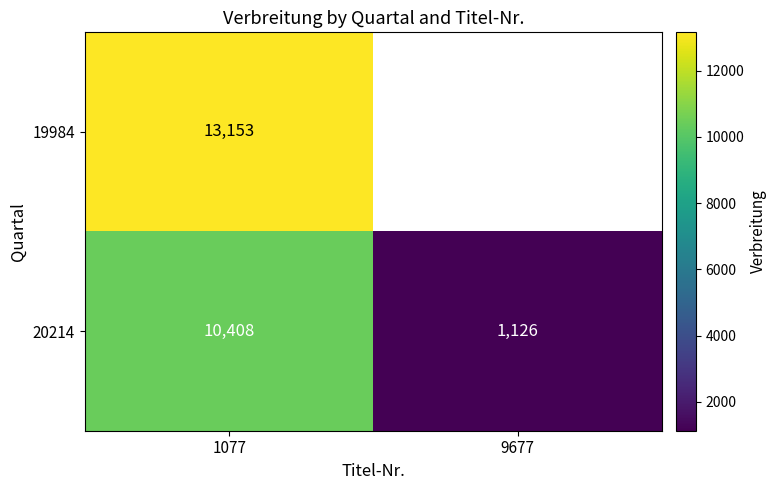

Rank the series at 1077 from lowest to highest value.

20214, 19984